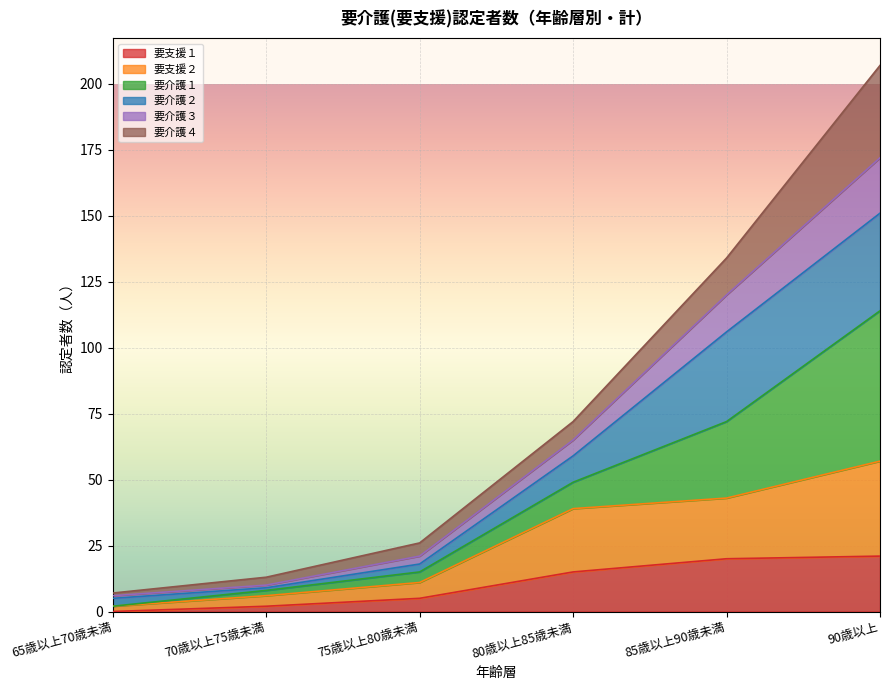

What is the greatest value displayed?

207